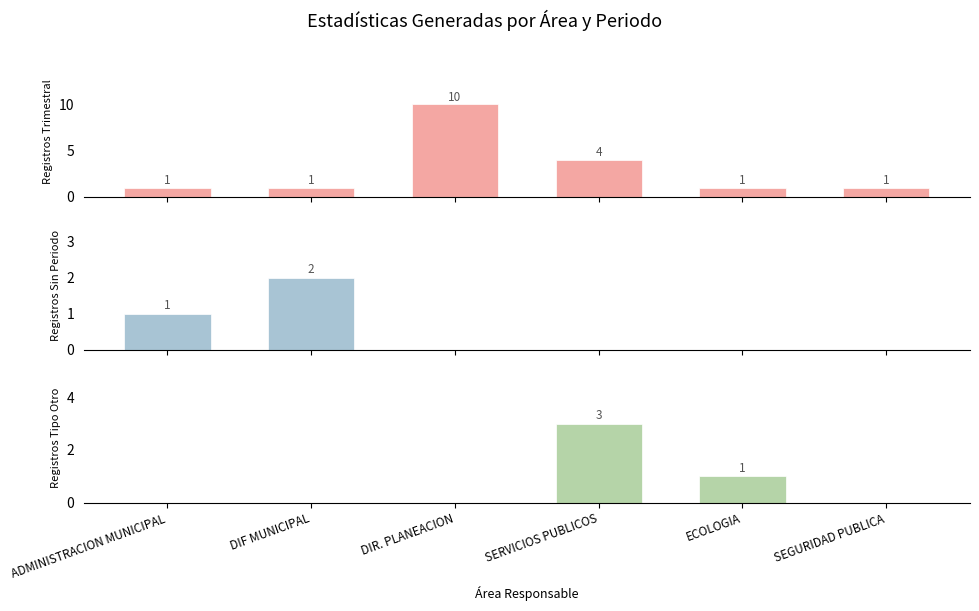

At ECOLOGIA, list the series in order from smallest to largest.

Ver Nota / Sin periodo, Trimestral, Tipo: Otro